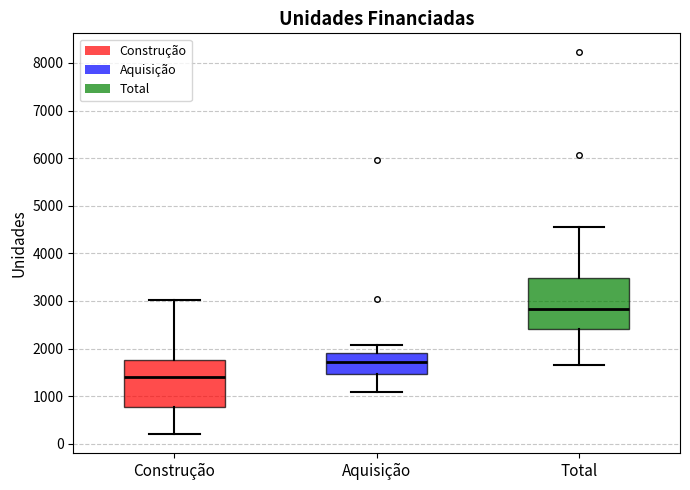

Which box has the highest median line?

Total